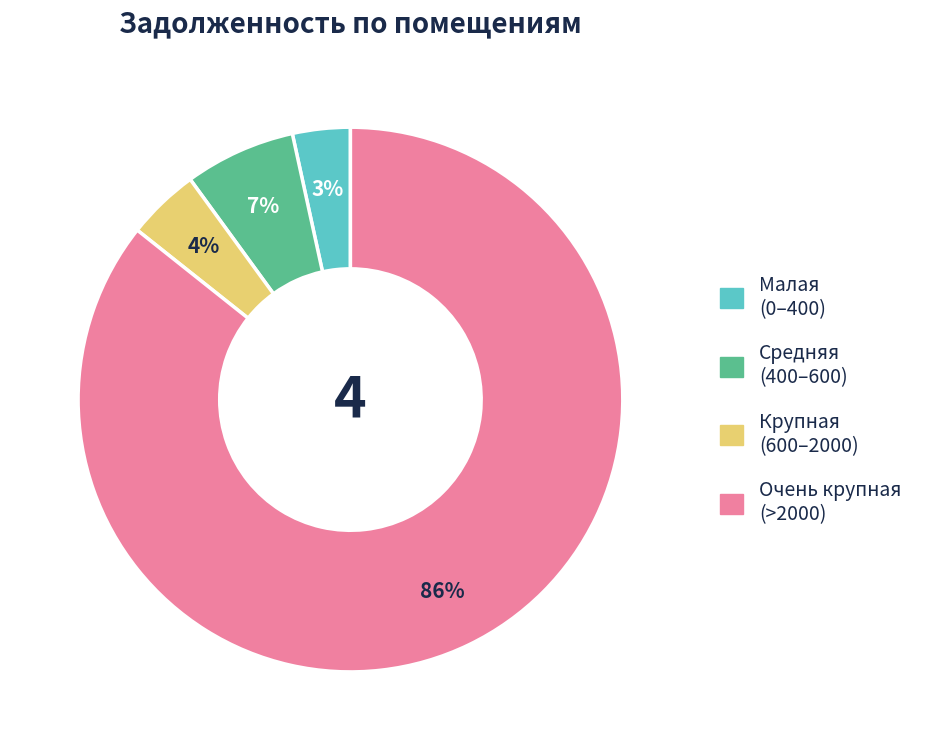

To the nearest percent, what is the average slice percentage?

25%